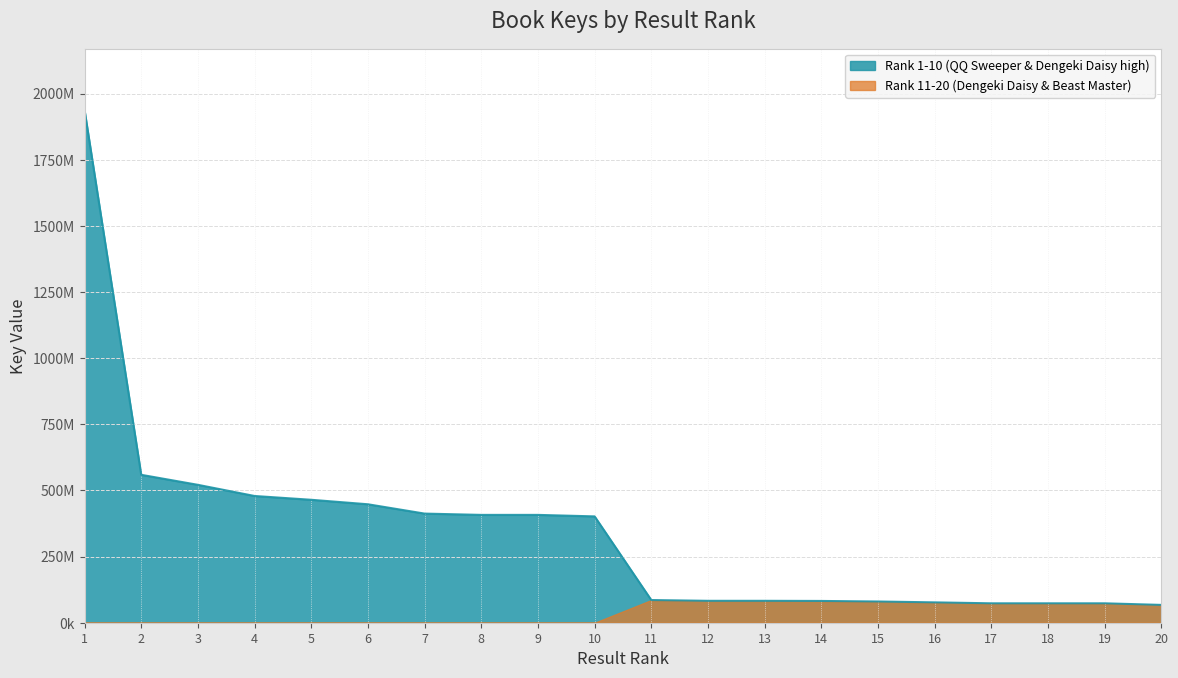

Does the chart have visible grid lines?

Yes